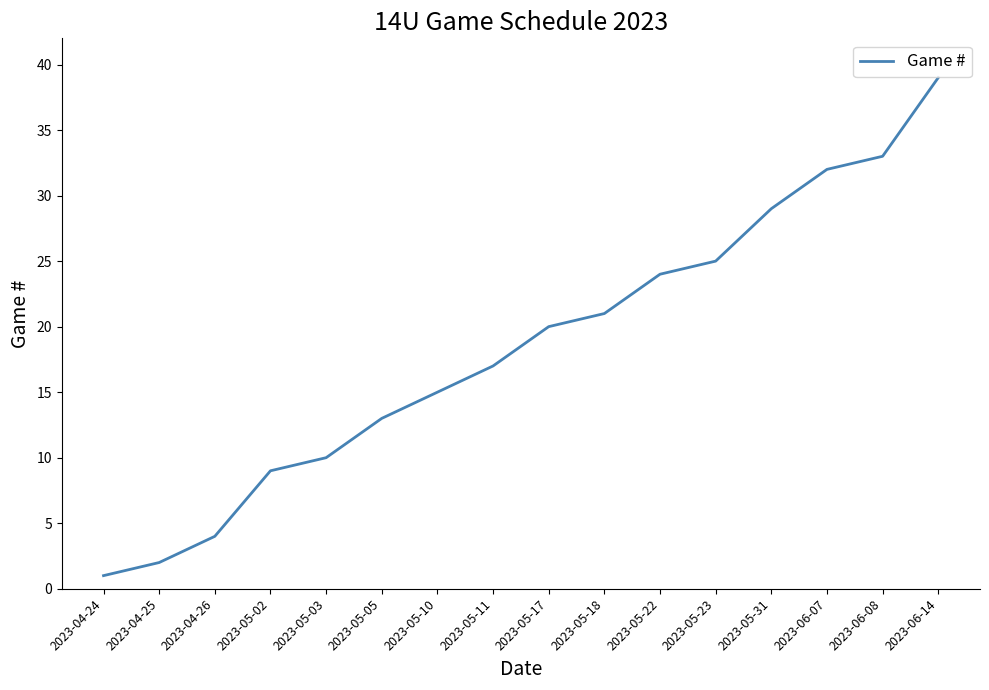

Is it true that the value at 2023-06-14 is 39?

True